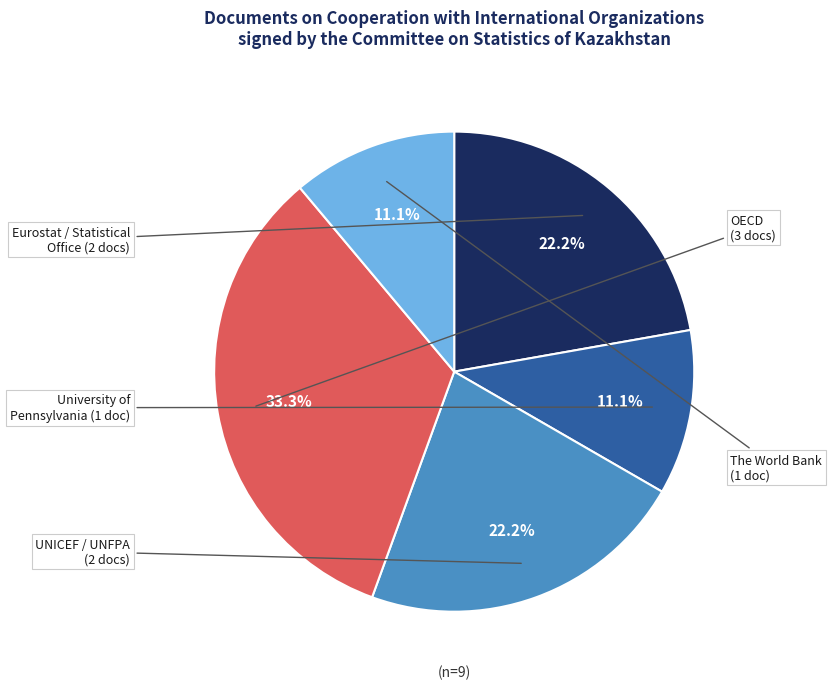

Is there a majority slice in this chart?

No